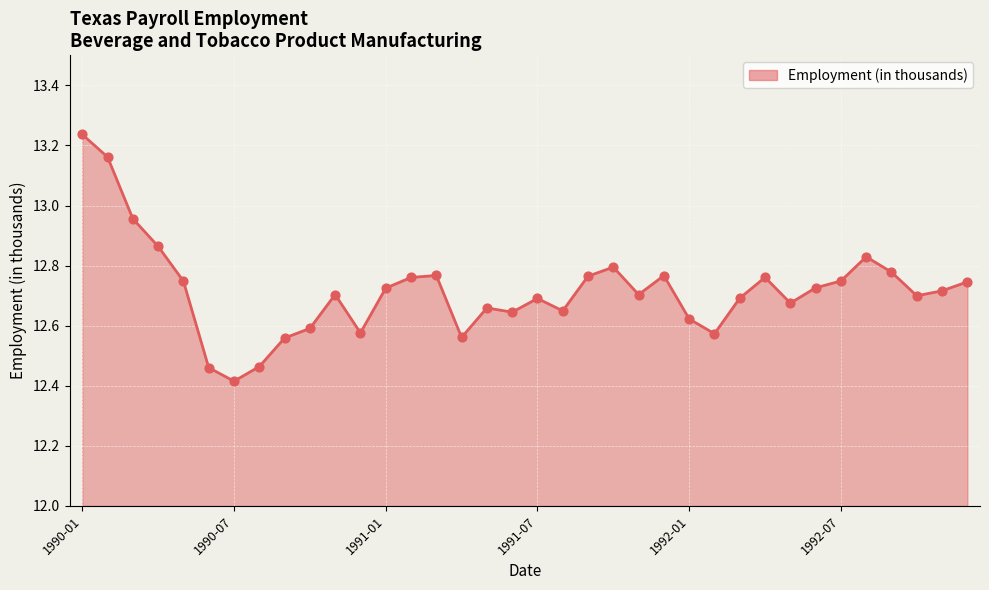

What is the difference between the maximum and minimum values?

0.8